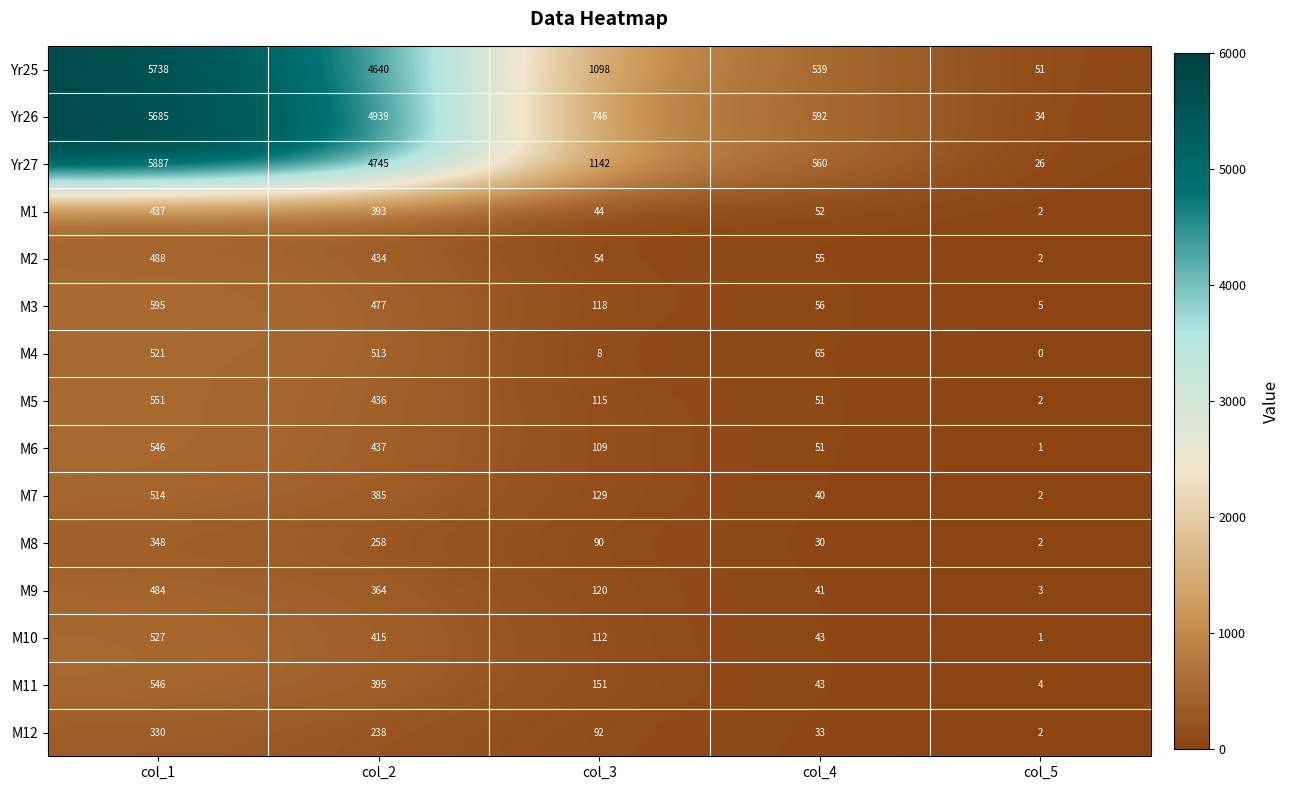

What is the difference between the M5 values at col_3 and col_4?

64